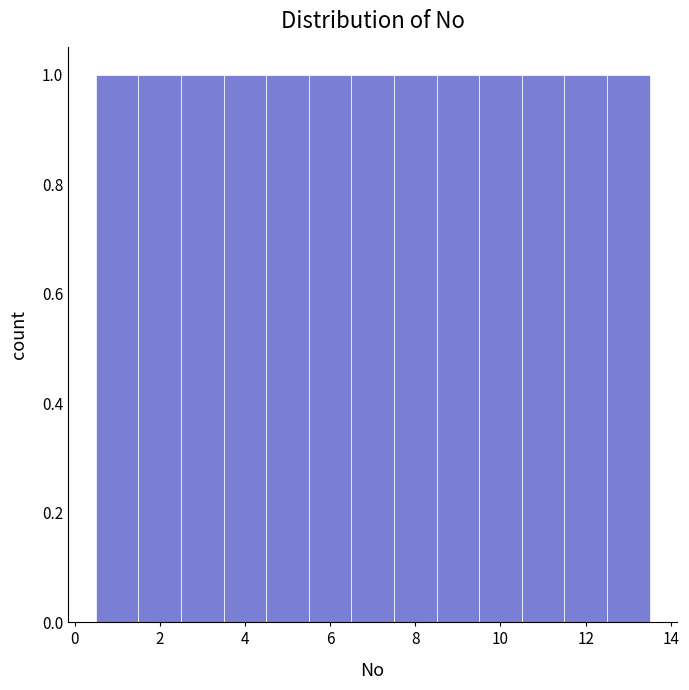

Reading left to right, transcribe this chart: for each bar, give the range it covers on the x-axis and its height. Neither the bar edges nor the heights are printed on the chart, so give them approximately, as read against the axes.

0.5 to 1.5: 1
1.5 to 2.5: 1
2.5 to 3.5: 1
3.5 to 4.5: 1
4.5 to 5.5: 1
5.5 to 6.5: 1
6.5 to 7.5: 1
7.5 to 8.5: 1
8.5 to 9.5: 1
9.5 to 10.5: 1
10.5 to 11.5: 1
11.5 to 12.5: 1
12.5 to 13.5: 1